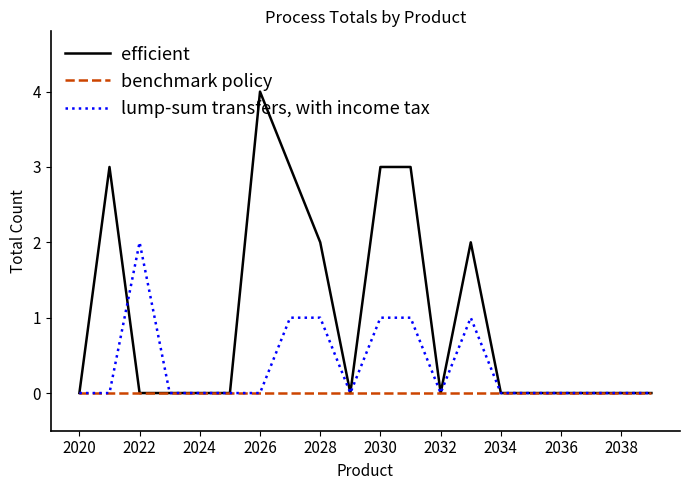

Which series has the largest total across all categories?

efficient